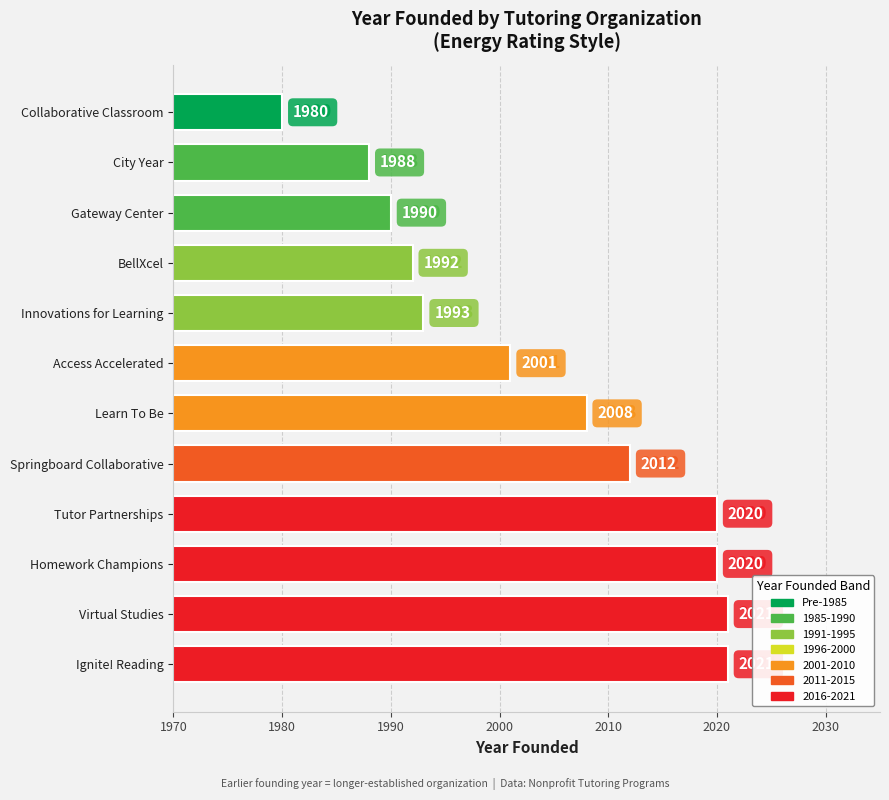

What is the average value?

2004